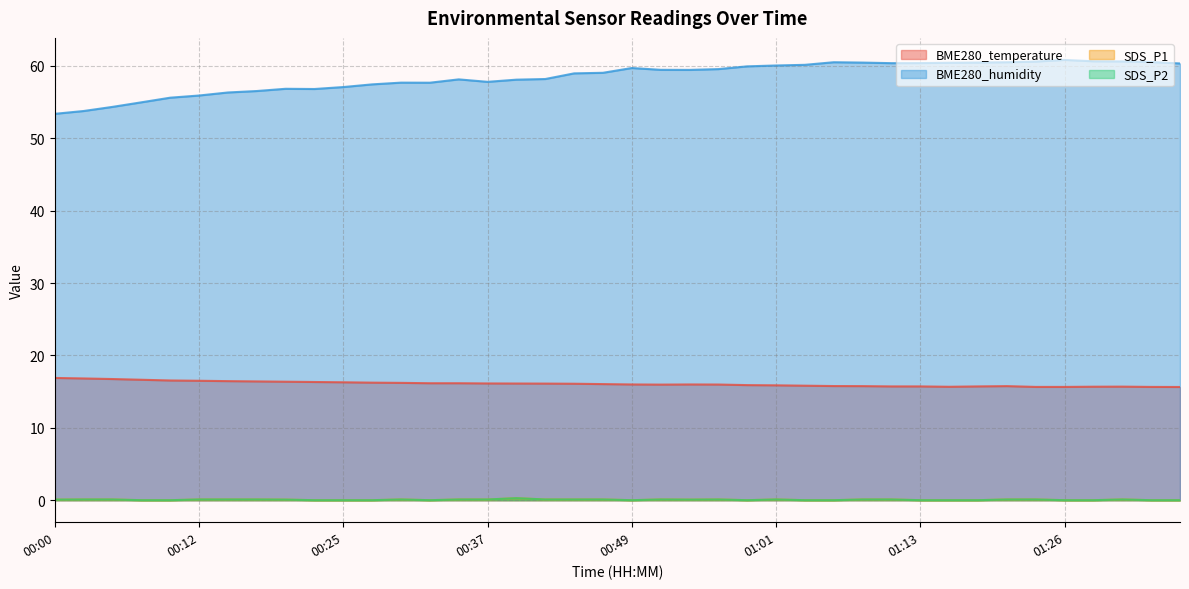

Which has a higher value, 00:44 or 00:17?

00:17